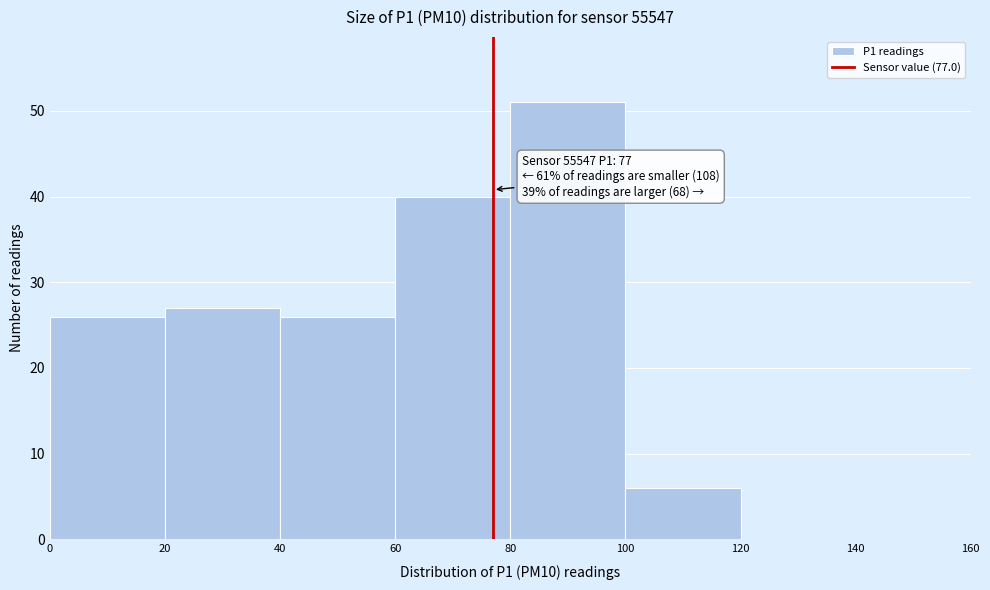

Over which range of the x-axis is the bar tallest?

80 to 100